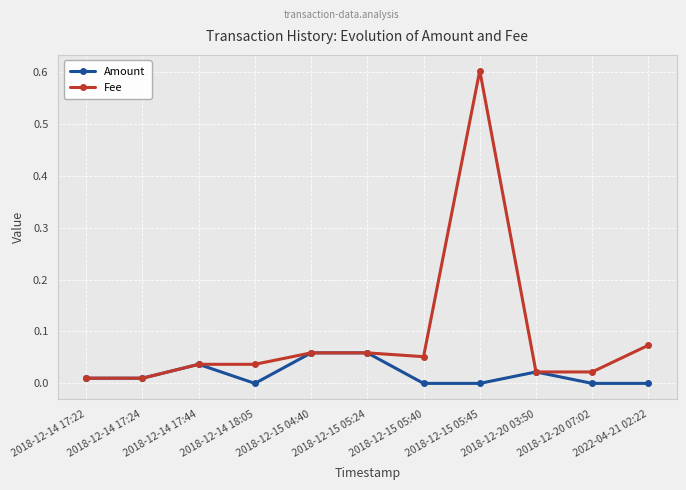

What position from the left is 2018-12-14 17:24?

2